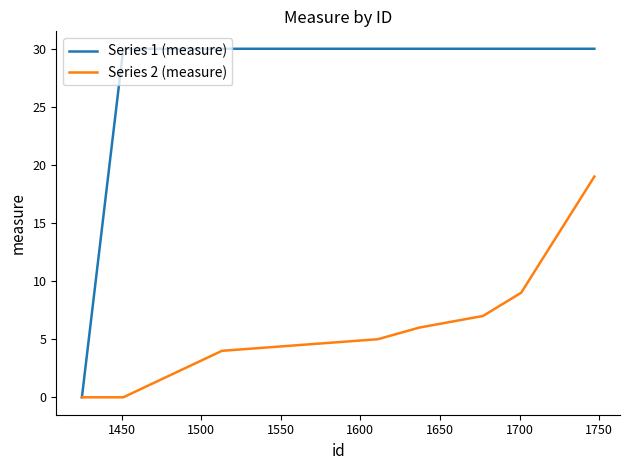

What are all the series names shown in the legend?

Series 1 (measure), Series 2 (measure)